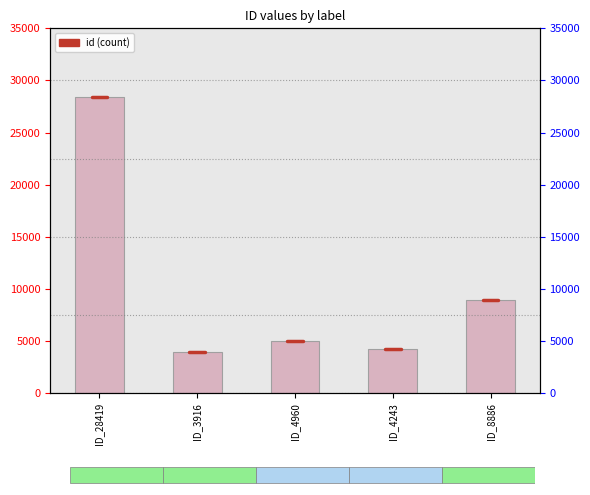

What is the value of the 3rd bar from the left?

4960